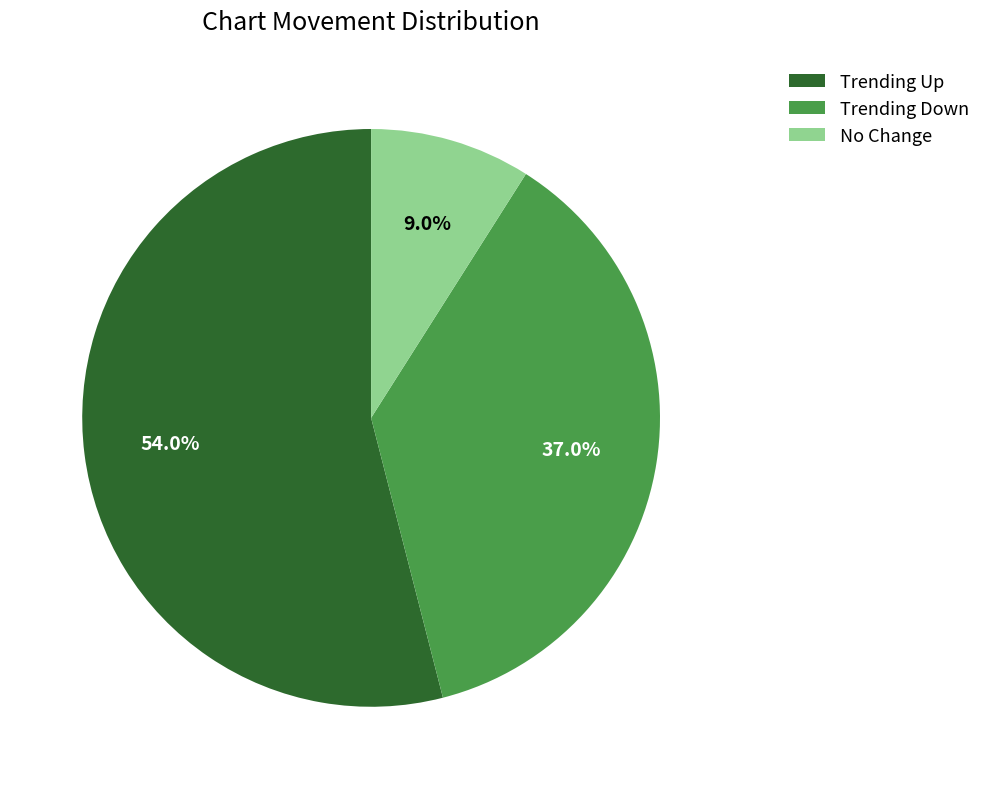

Which category accounts for the majority?

Trending Up